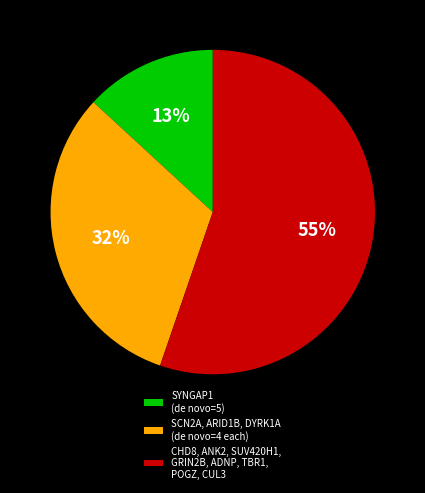

Is it true that CHD8, ANK2, SUV420H1, GRIN2B, ADNP, TBR1, POGZ, CUL3 is 67% of the pie?

False